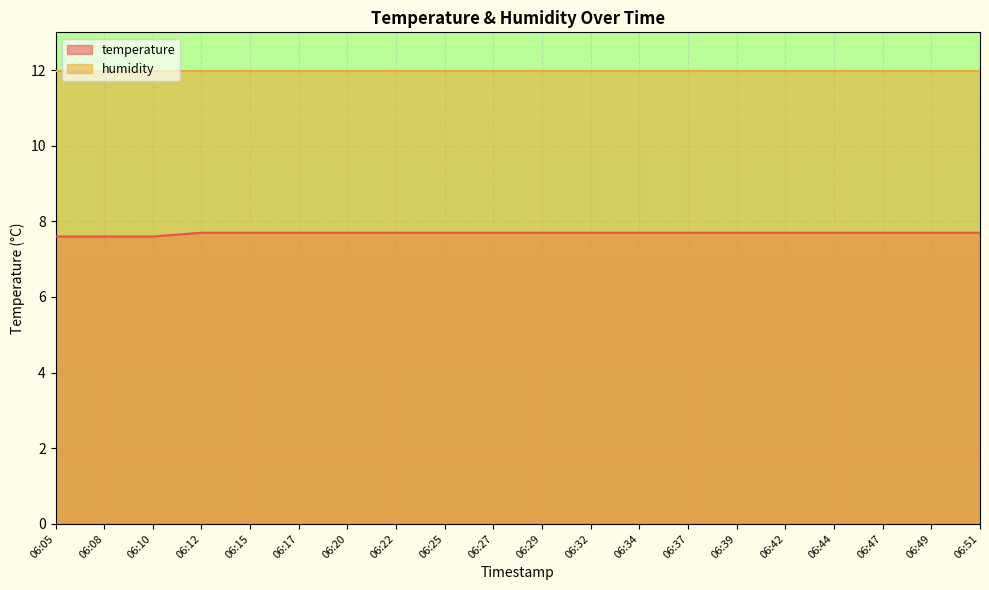

Reading left to right, what are all the values shown in this chart?

06:05=7.6	06:08=7.6	06:10=7.6	06:12=7.7	06:15=7.7	06:17=7.7	06:20=7.7	06:22=7.7	06:25=7.7	06:27=7.7	06:29=7.7	06:32=7.7	06:34=7.7	06:37=7.7	06:39=7.7	06:42=7.7	06:44=7.7	06:47=7.7	06:49=7.7	06:51=7.7